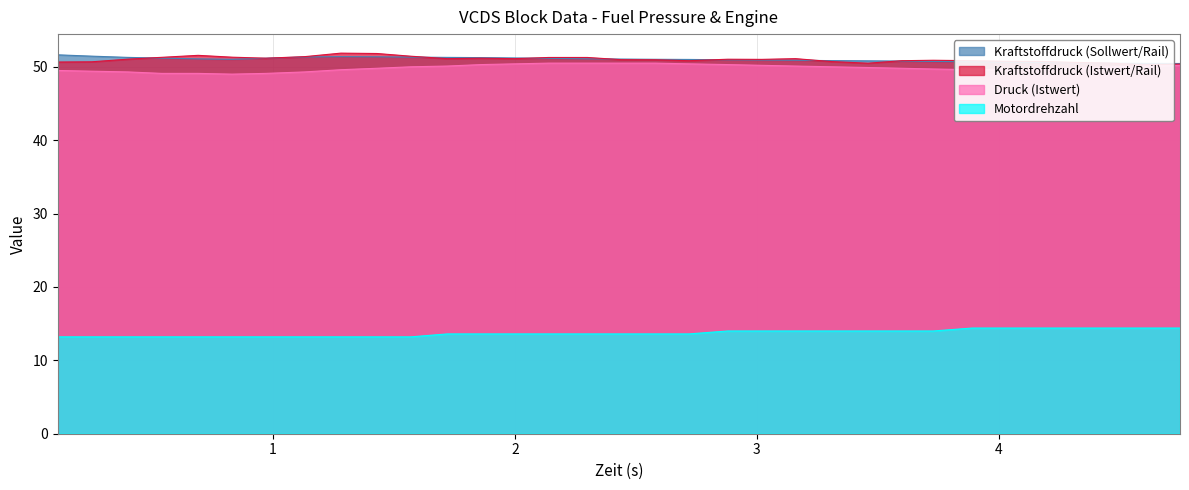

What position from the left is 3.73?

26